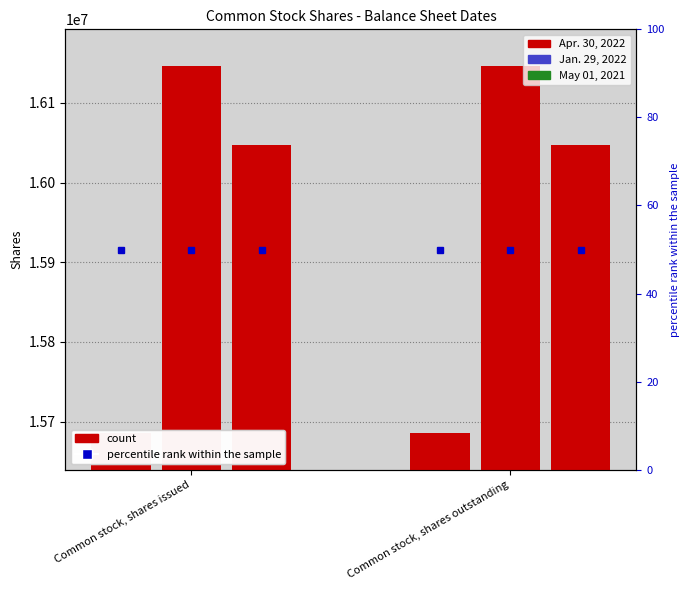

What are all the series names shown in the legend?

Apr. 30, 2022, Jan. 29, 2022, May 01, 2021